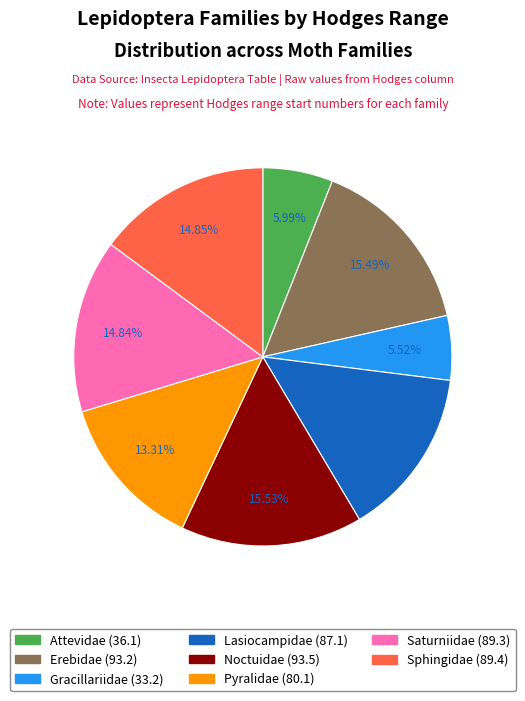

What is the total percentage of Pyralidae and Lasiocampidae?

27.8%